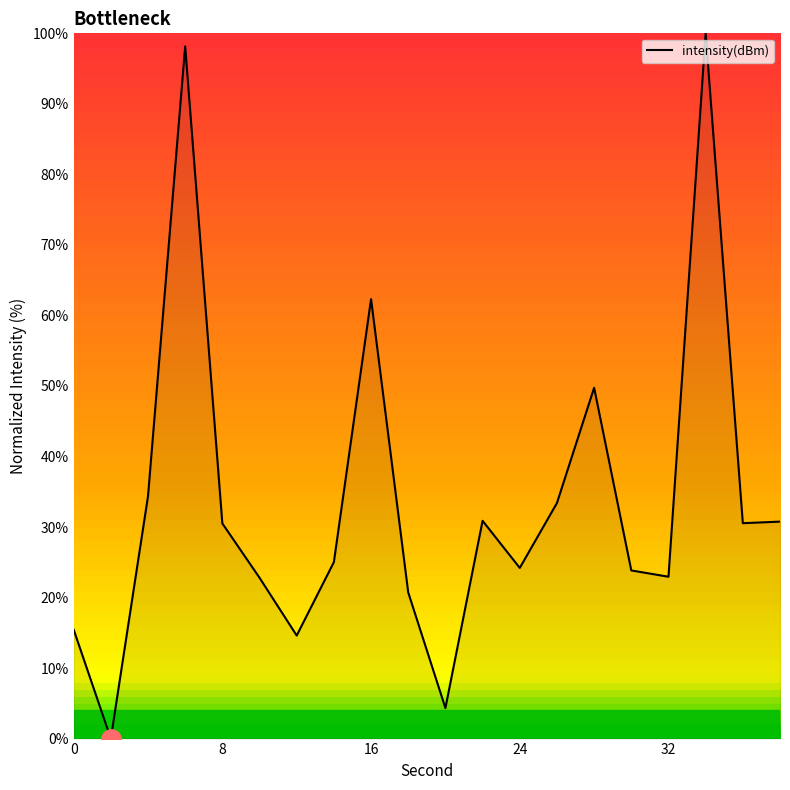

What is the greatest value displayed?

100.0